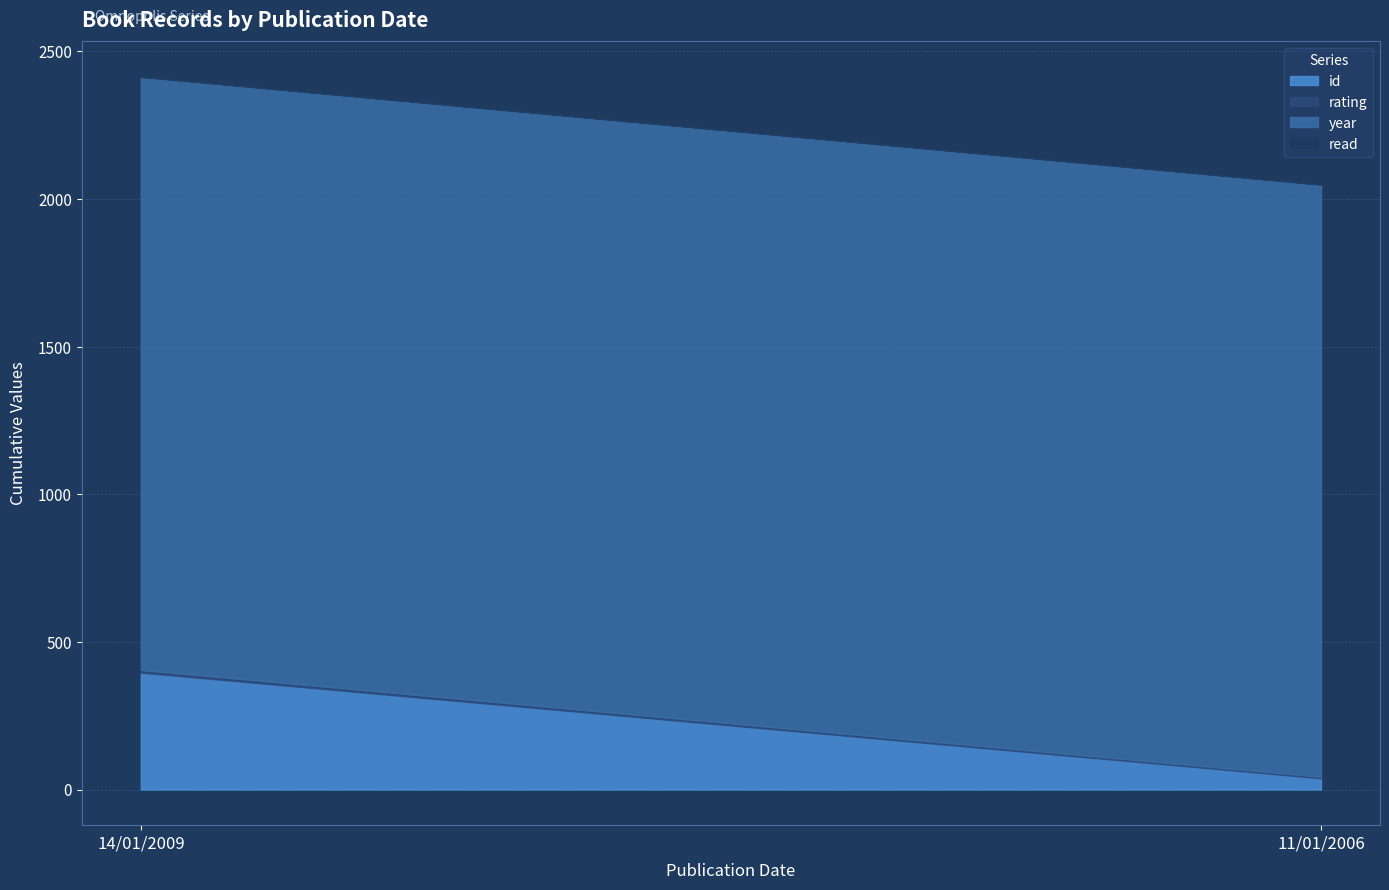

What is the sum of all year values?

4015